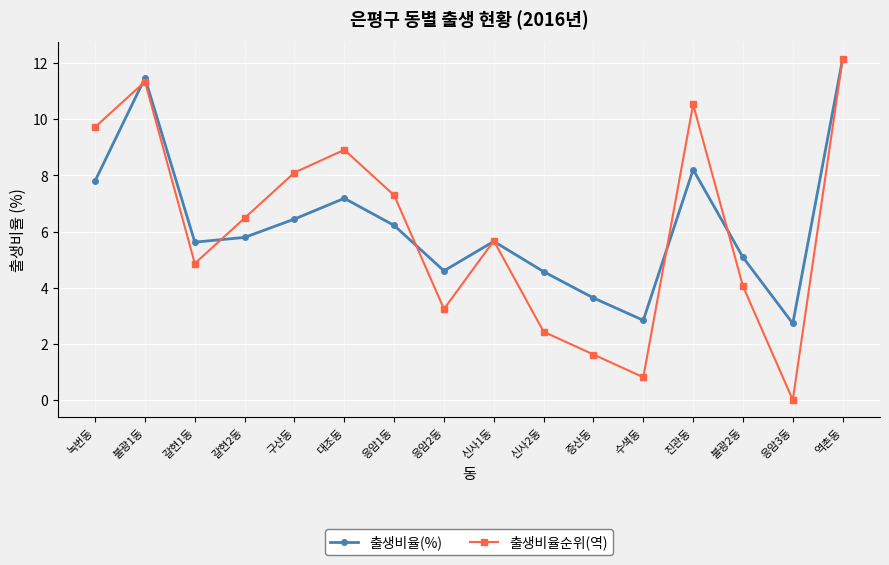

At 갈현2동, list the series in order from largest to smallest.

출생비율순위(역), 출생비율(%)